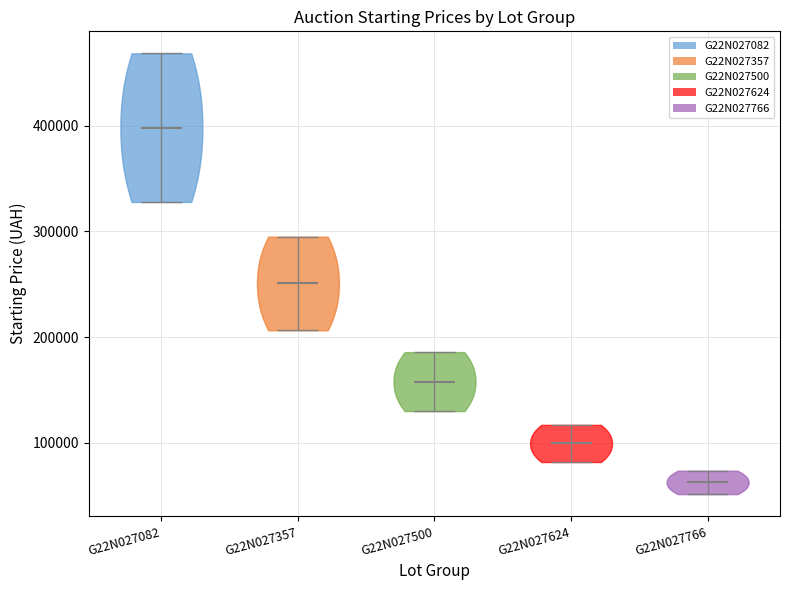

Reading left to right, read every violin against the y-axis: where its median line is, and the lowest and highest points it reaches. The values are not printed on the chart, so give them approximately, as read against the axis.

G22N027082: median line 400000, lowest point 330000, highest point 470000
G22N027357: median line 250000, lowest point 210000, highest point 300000
G22N027500: median line 160000, lowest point 130000, highest point 190000
G22N027624: median line 100000, lowest point 80000, highest point 120000
G22N027766: median line 60000, lowest point 50000, highest point 70000